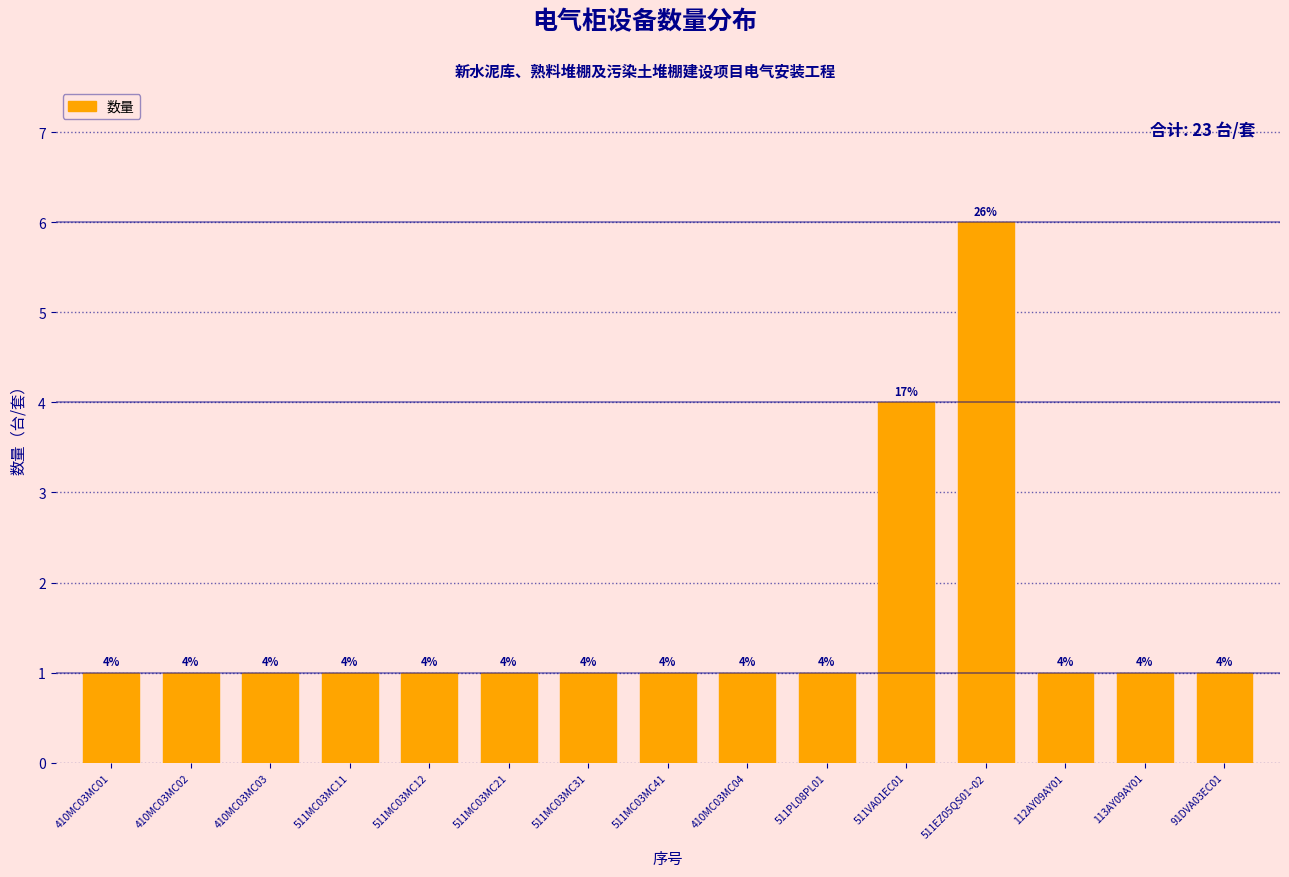

Reading left to right, list all the values displayed in this chart.

1	1	1	1	1	1	1	1	1	1	4	6	1	1	1